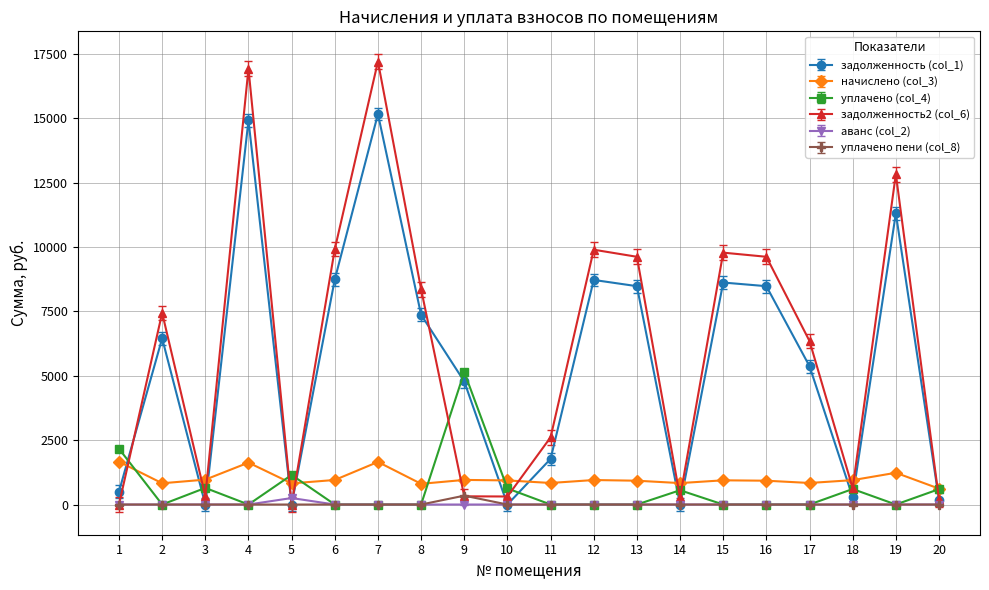

True or false: начислено (col_3) and аванс (col_2) intersect in this chart.

False